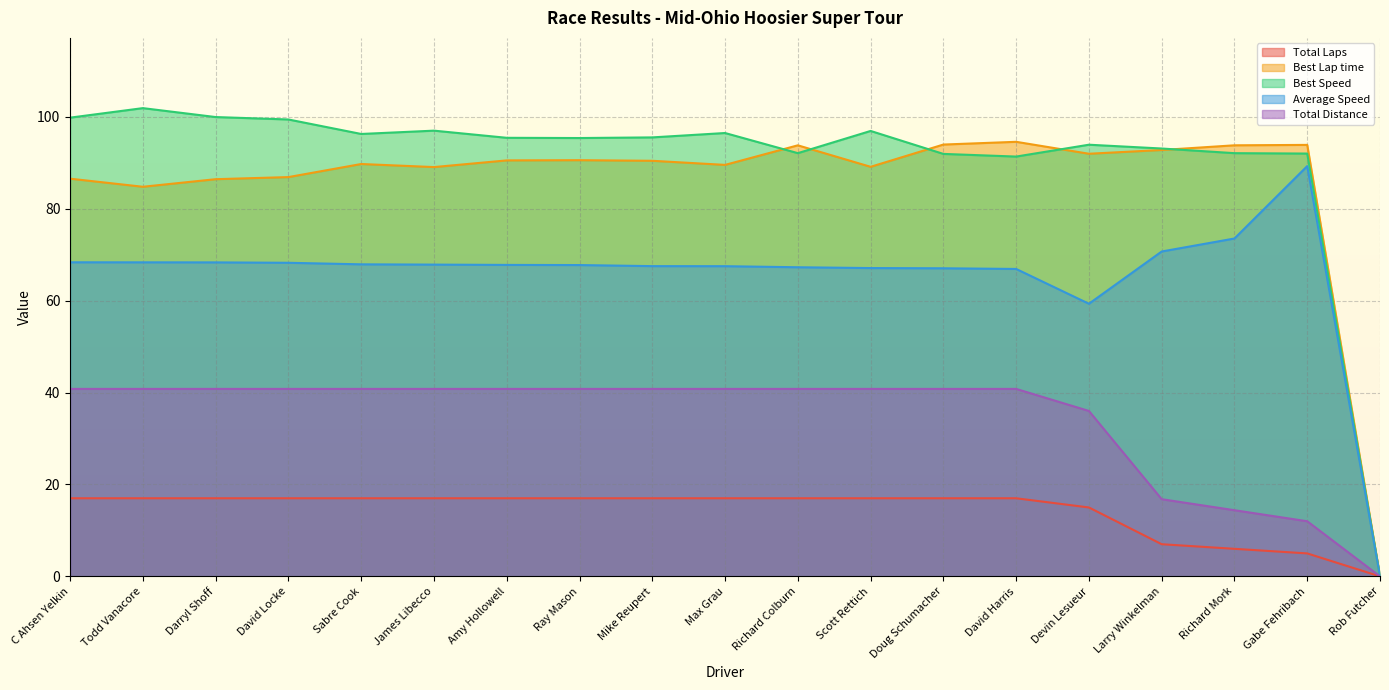

What is the spread (max minus min) of values at Darryl Shoff?

83.0